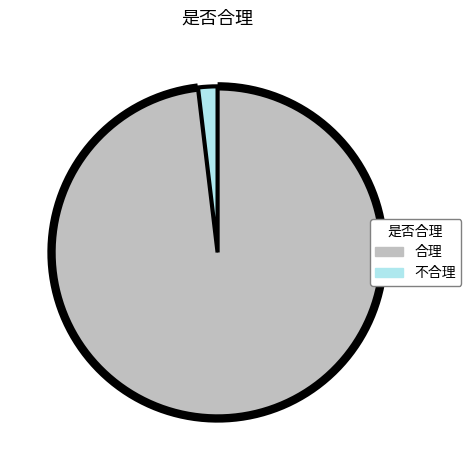

What is the smallest slice in the pie chart?

不合理